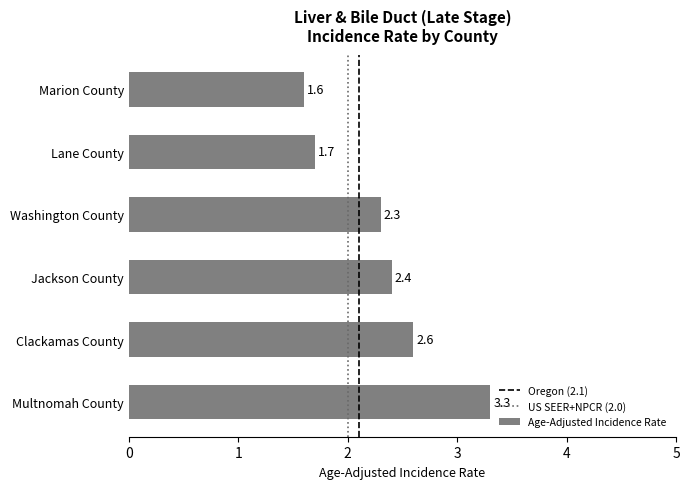

The value at Washington County is 3.1. True or false?

False